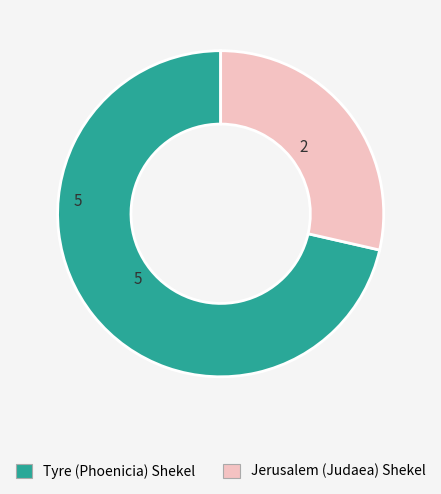

Approximately how many times larger is the value at Tyre (Phoenicia) Shekel compared to Jerusalem (Judaea) Shekel?

2.5